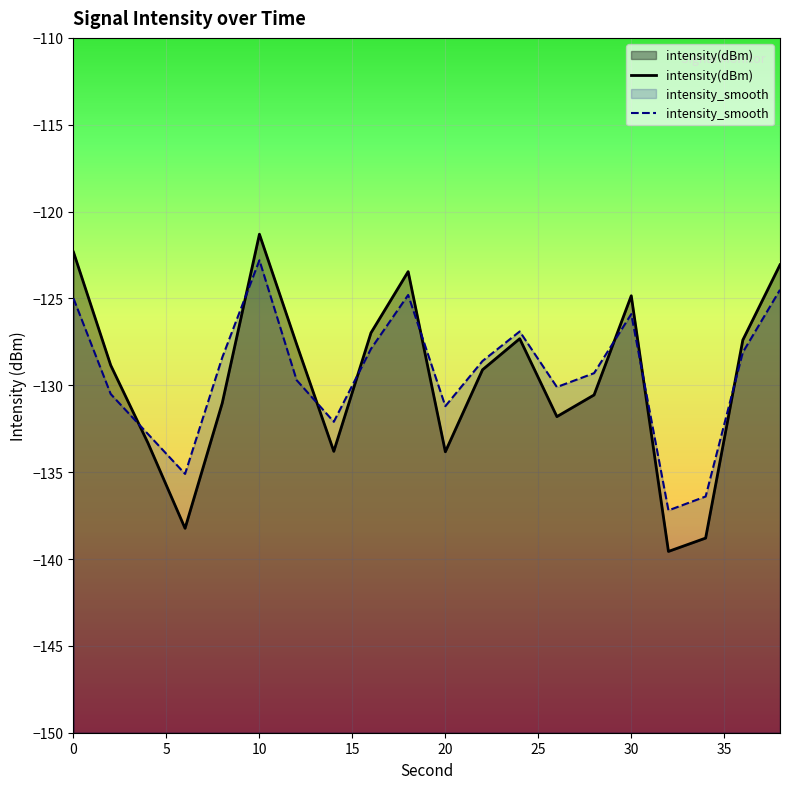

Does the chart display data point markers on the line(s)?

No